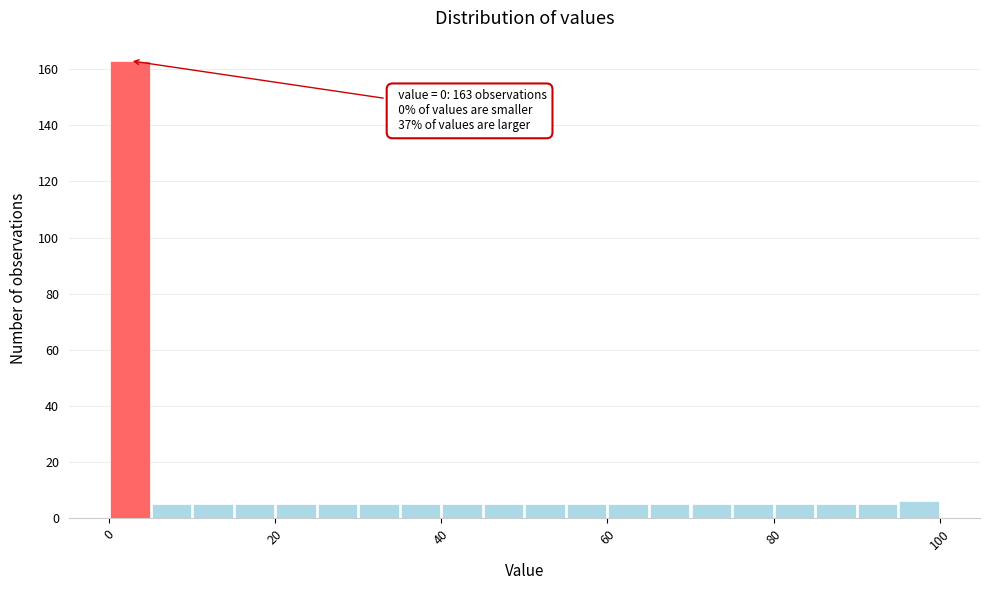

Around what value on the x-axis is the tallest bar? Give the approximate position of its centre, as read against the axis.

2